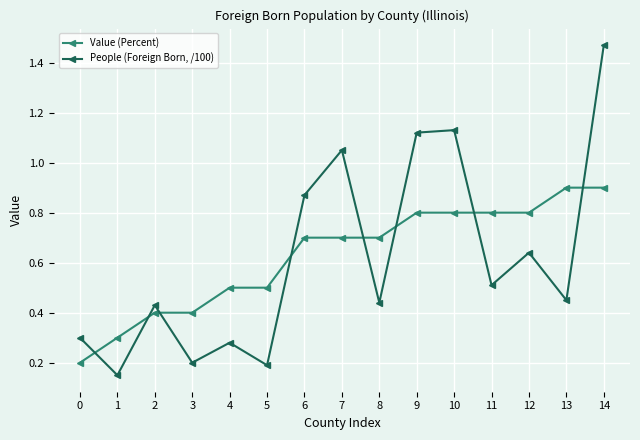

At which label does People (Foreign Born, /100) reach its peak?

14